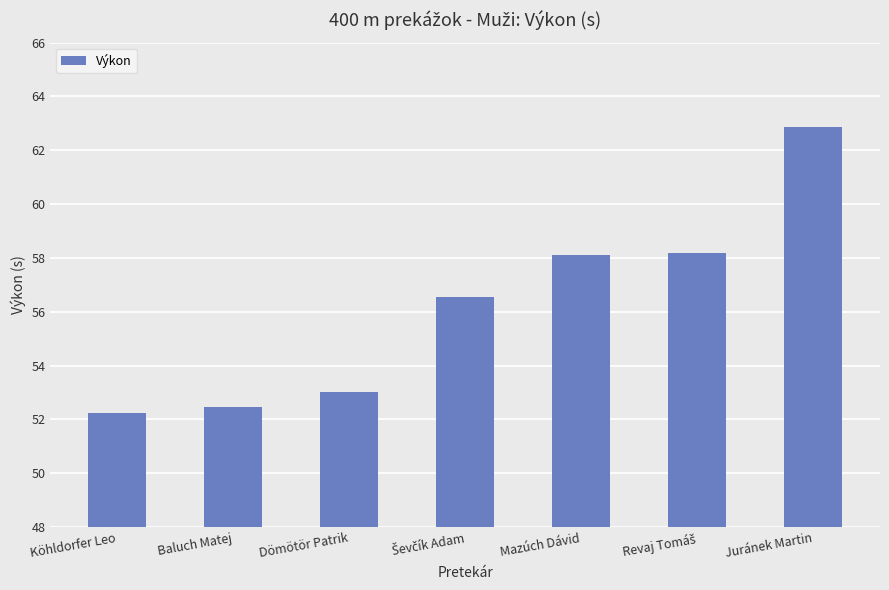

What is the change in value from Baluch Matej to Mazúch Dávid?

+5.7